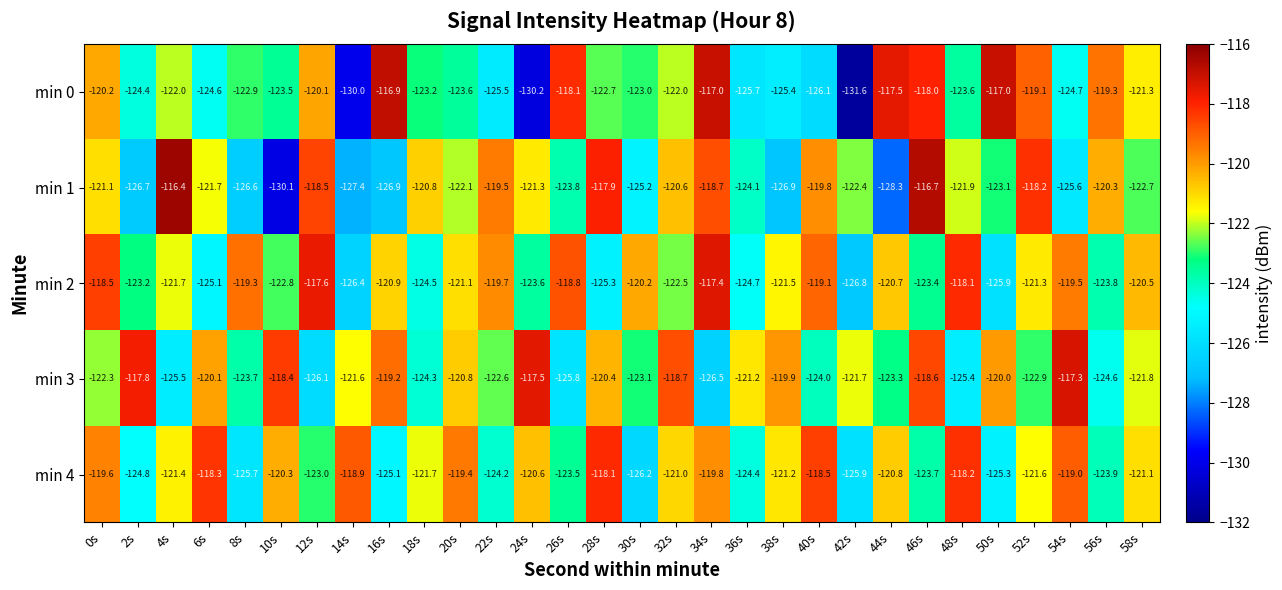

What is the sum of all min 1 values?

-3675.3